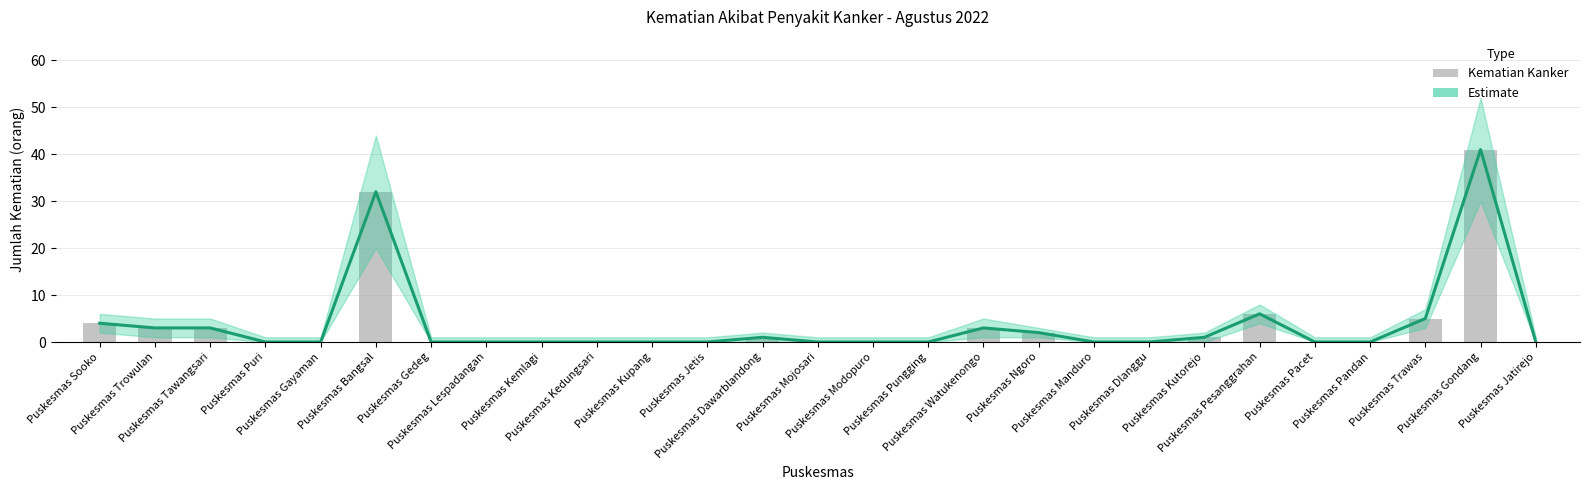

At how many categories does at least one series exceed 5?

3